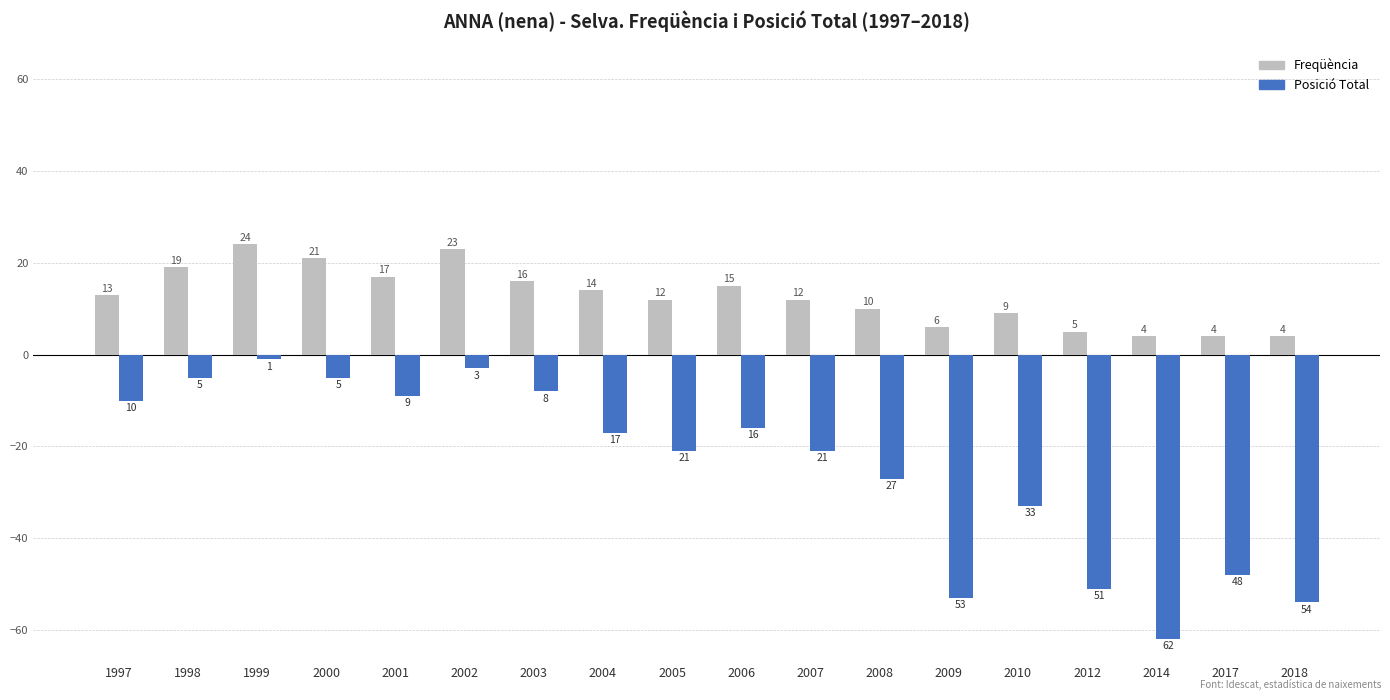

What is the maximum value shown in the chart?

24